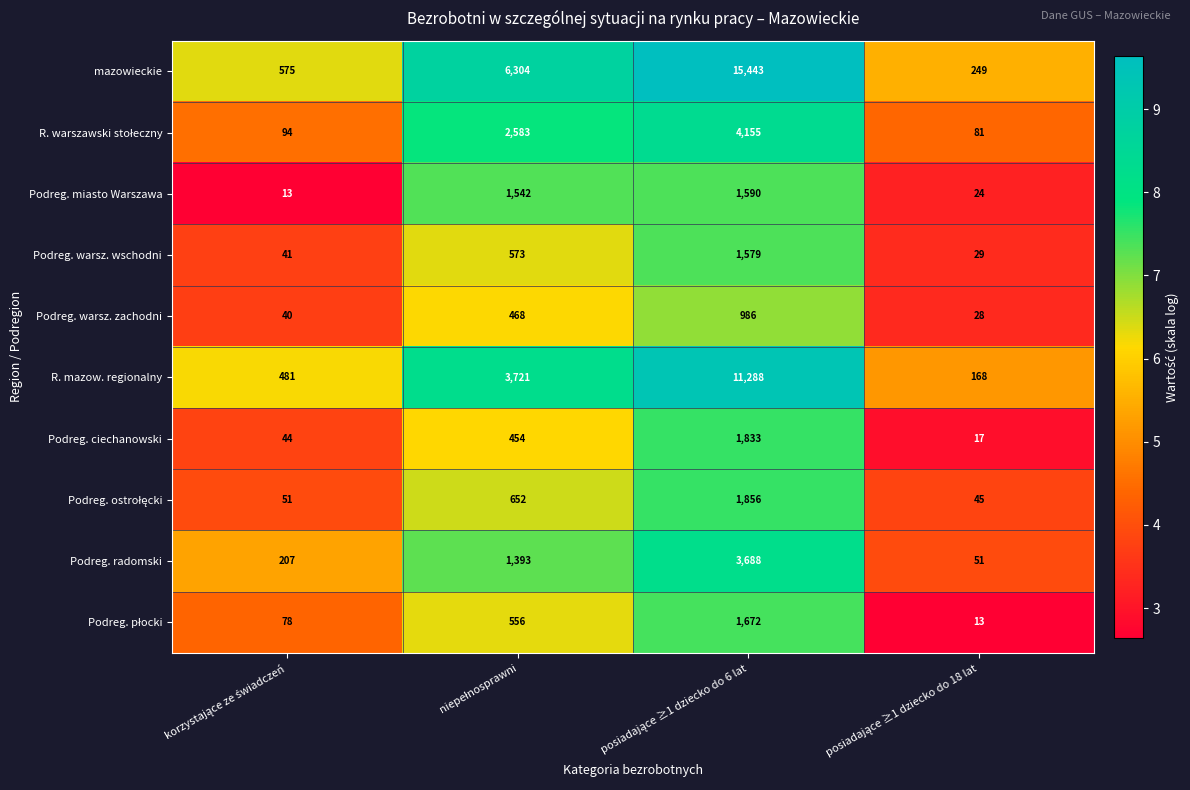

What is the highest value of the Podreg. radomski series?

3688